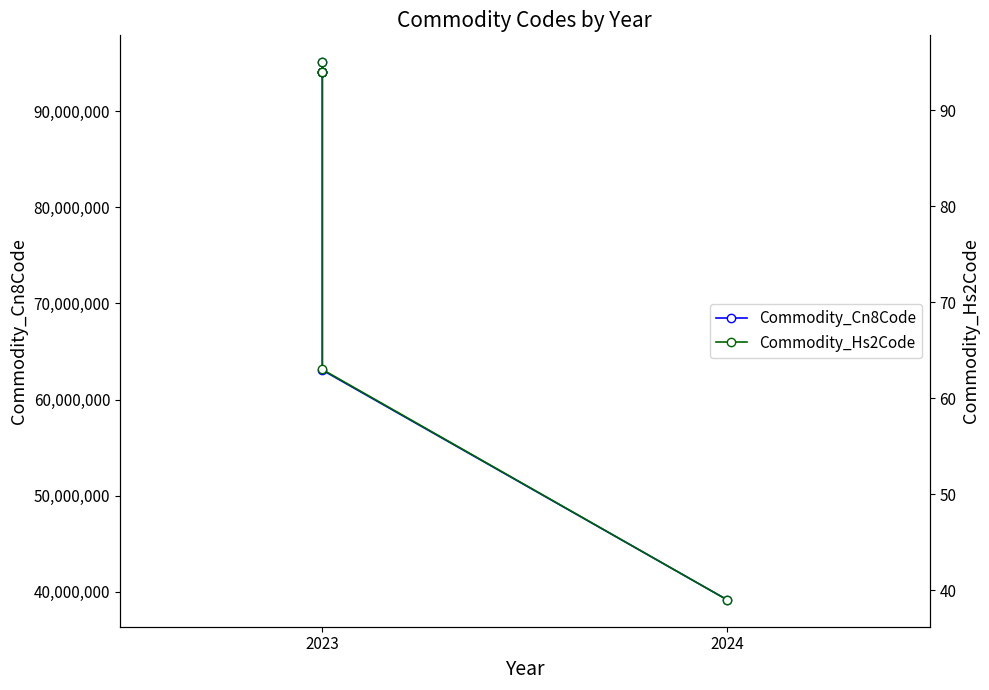

Does the chart have visible grid lines?

No